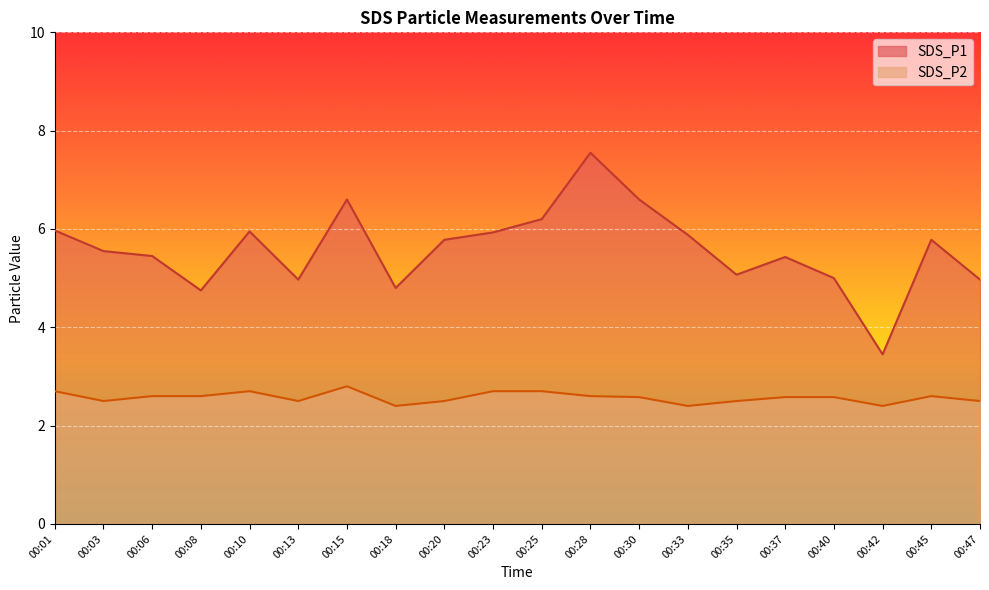

True or false: SDS_P1 has more than 2 interior local peaks.

True